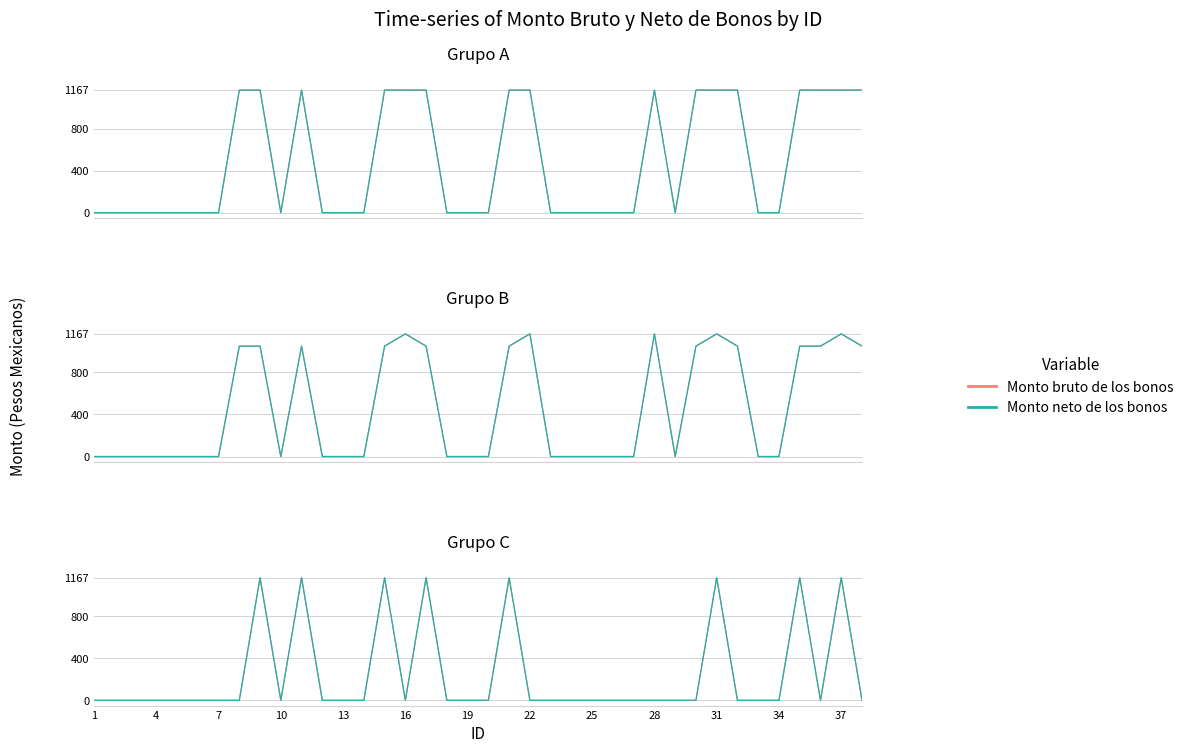

List the series in order of their peak value, highest first.

Monto bruto de los bonos, Monto neto de los bonos